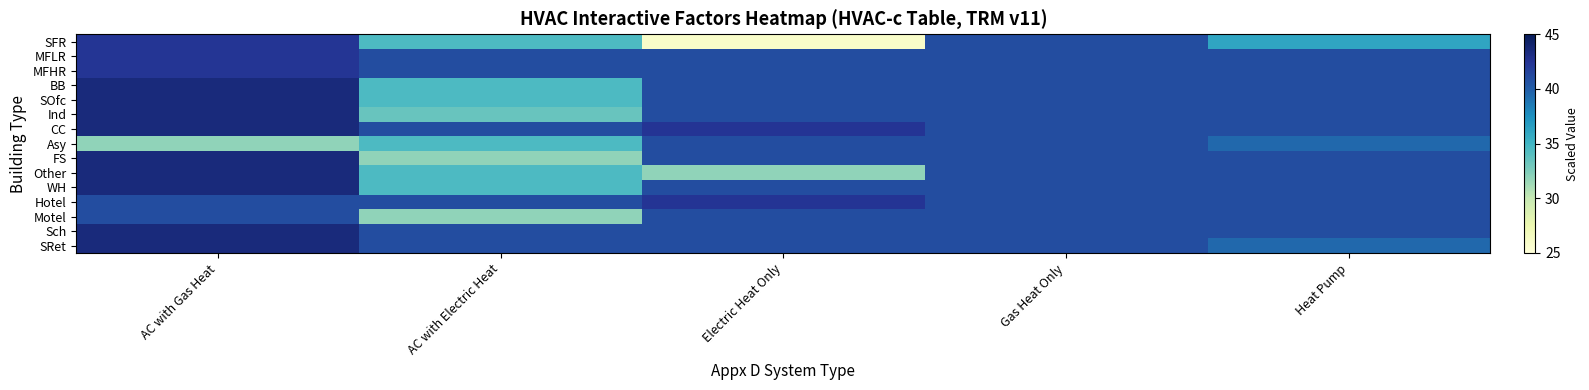

What is the spread (max minus min) of values at Electric Heat Only?

16.5